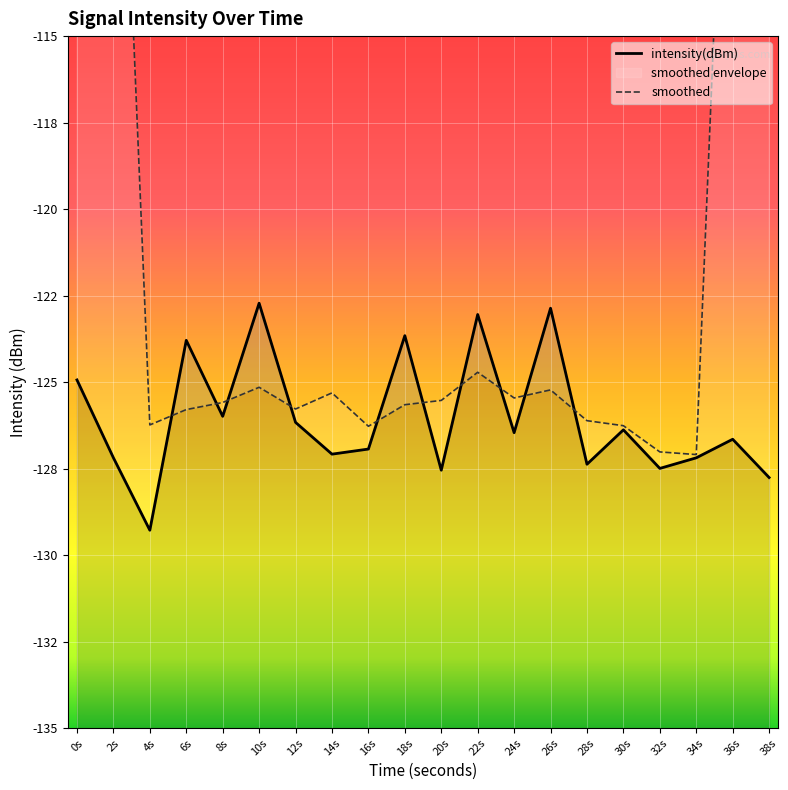

Where does the intensity(dBm) series first go above -126?

0s